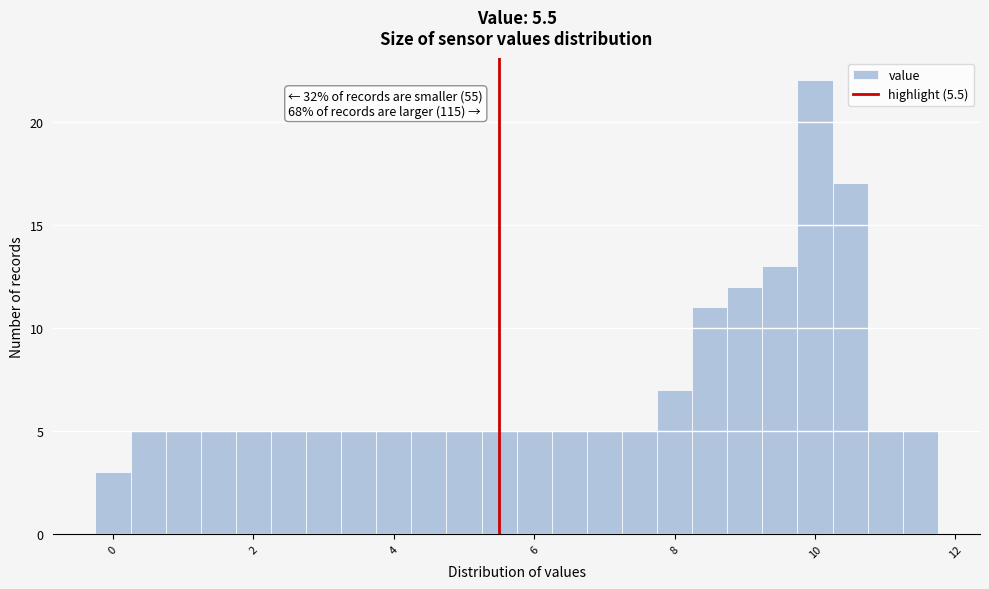

Read against the x-axis, roughly where is the centre of the tallest bar?

10.0